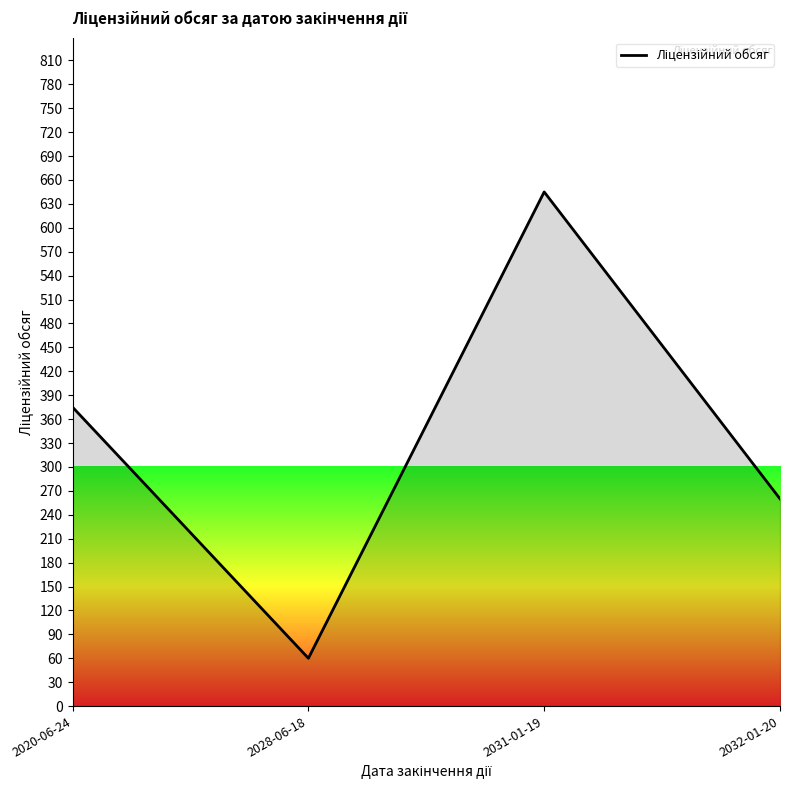

The chart shows a value of 397 at 2032-01-20. True or false?

False